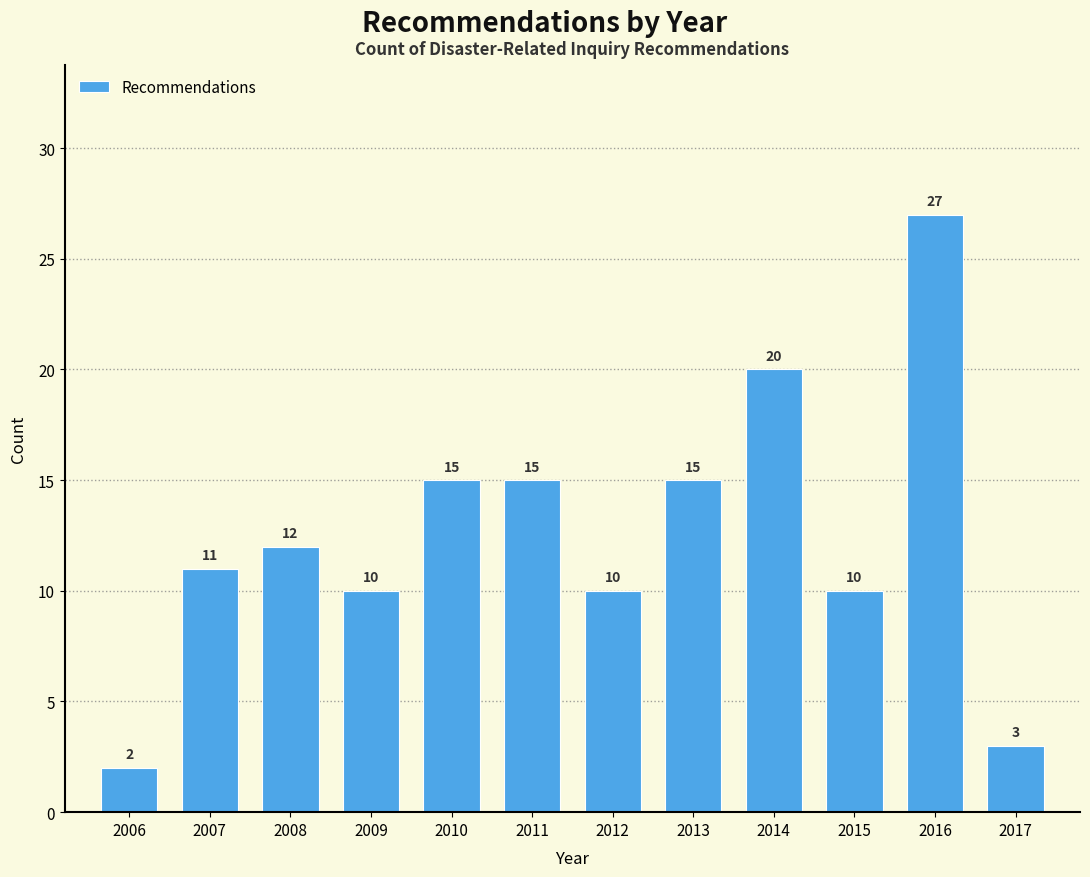

Reading left to right, extract all data points from this chart.

2006=2	2007=11	2008=12	2009=10	2010=15	2011=15	2012=10	2013=15	2014=20	2015=10	2016=27	2017=3